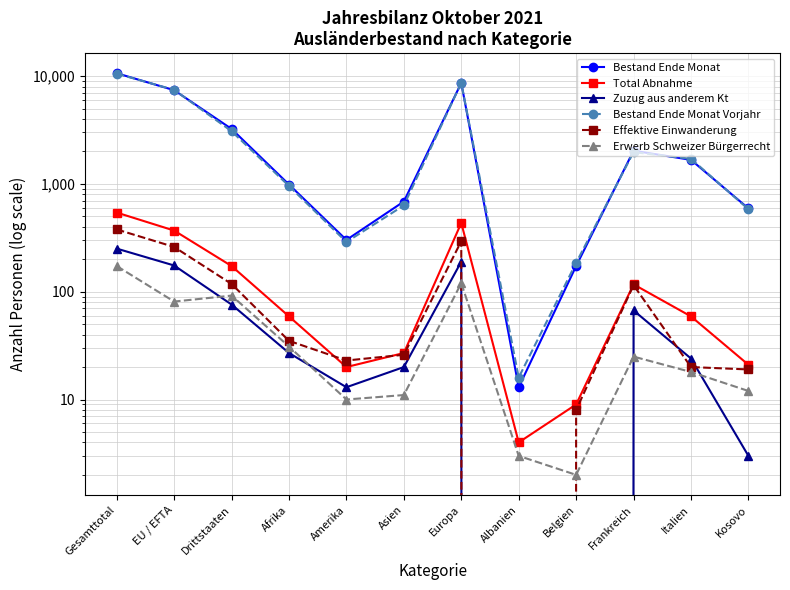

Which series ends up on top after the final intersection of Zuzug aus anderem Kt and Effektive Einwanderung?

Effektive Einwanderung